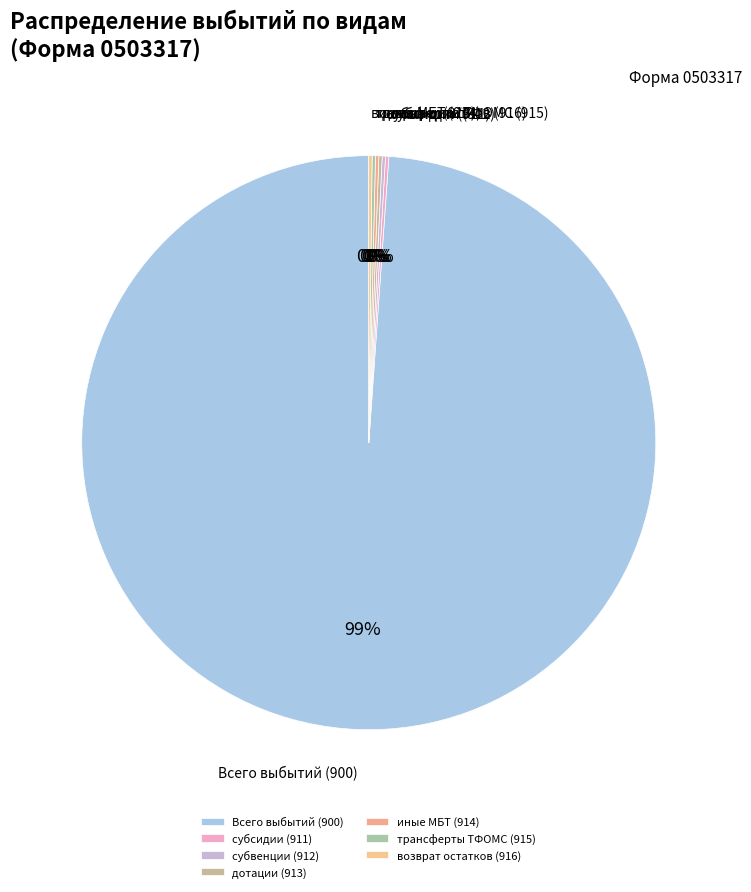

True or false: Всего выбытий (900) accounts for 99% of the total.

True